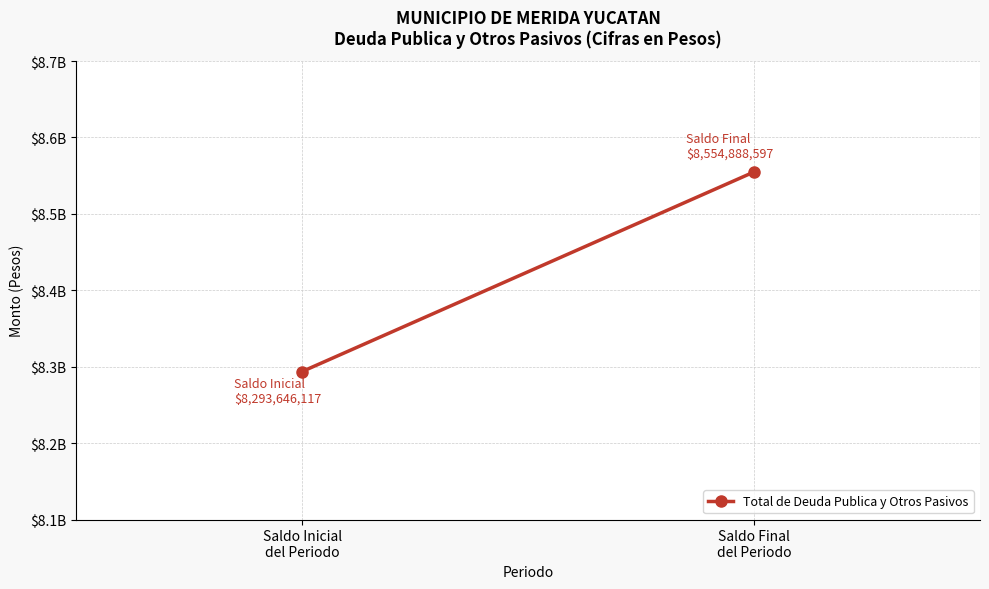

How many data points are less than 8554888597?

1